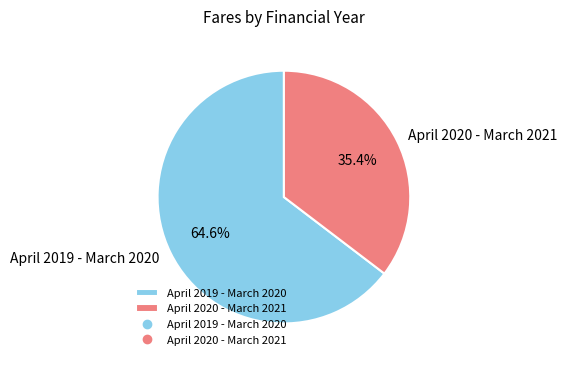

Which has a higher value, April 2020 - March 2021 or April 2019 - March 2020?

April 2019 - March 2020